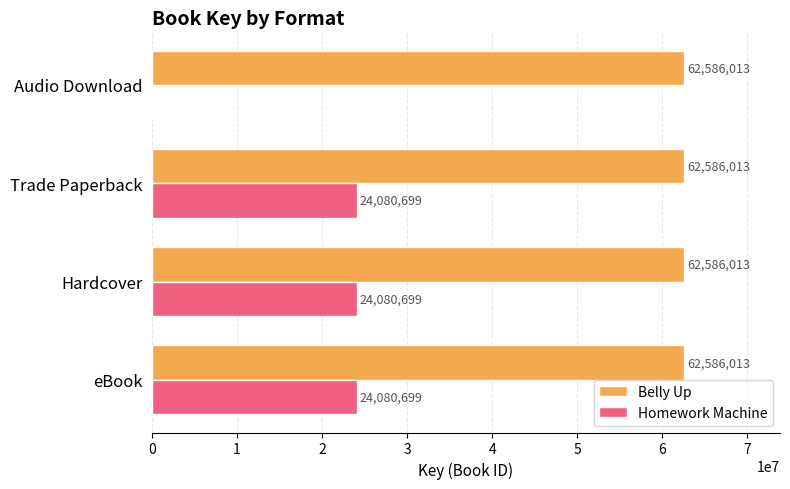

What is the average value of the Homework Machine series?

18060524